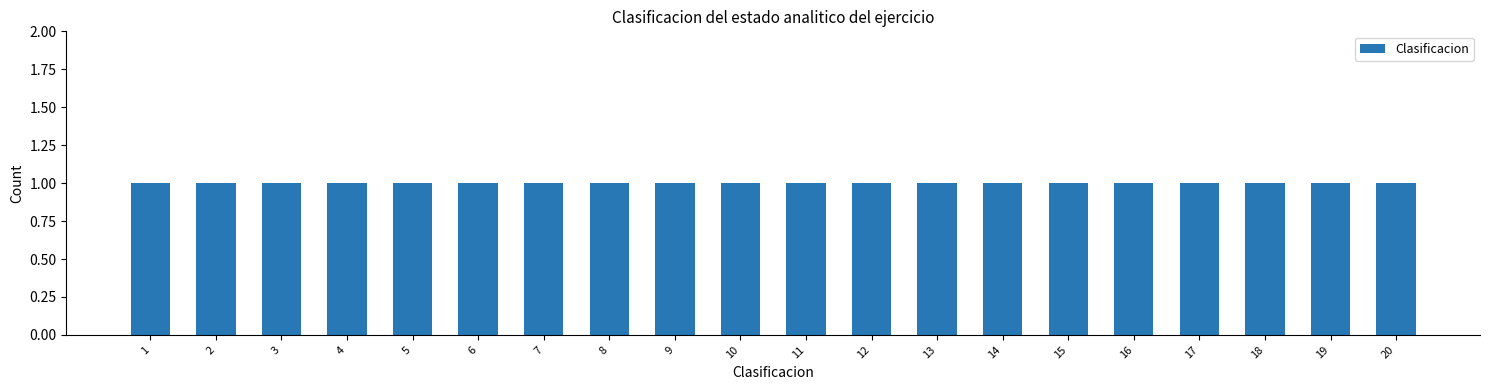

Does the chart contain stacked bars?

No